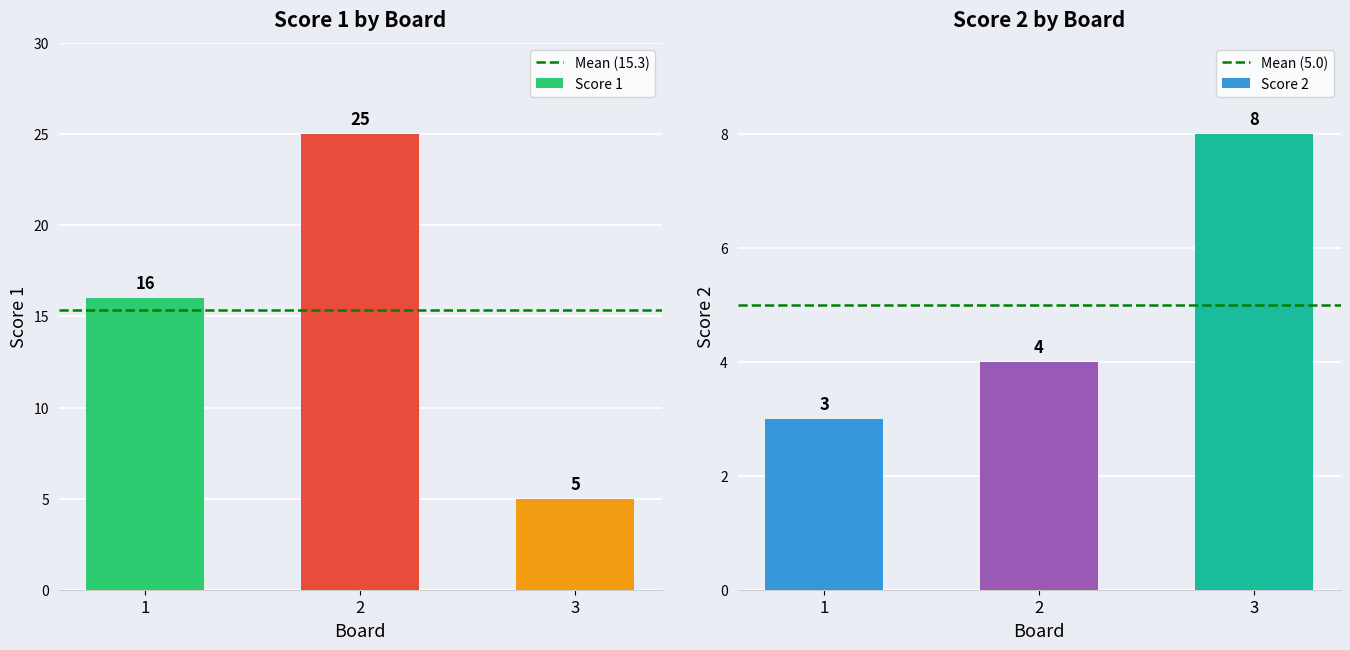

At which label is Score 1 closest to 15?

1